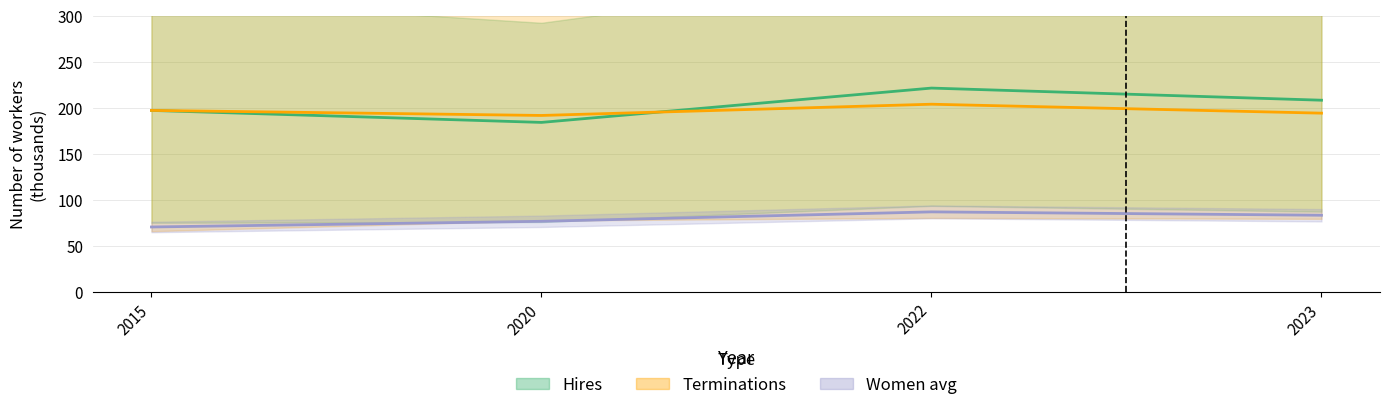

Reading right to left, transcribe all the data shown in this chart.

Hires total: 2023=208.6	2022=221.7	2020=184.4	2015=197.5
Terminations total: 2023=194.5	2022=204.2	2020=192.0	2015=197.5
Women avg: 2023=83.6	2022=87.3	2020=77.1	2015=70.9